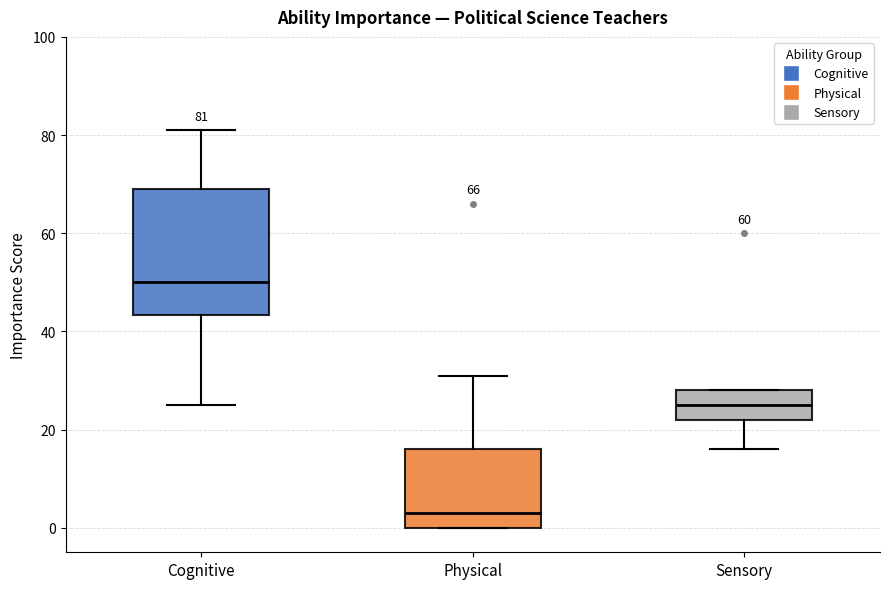

Which box has the lowest median line?

Physical